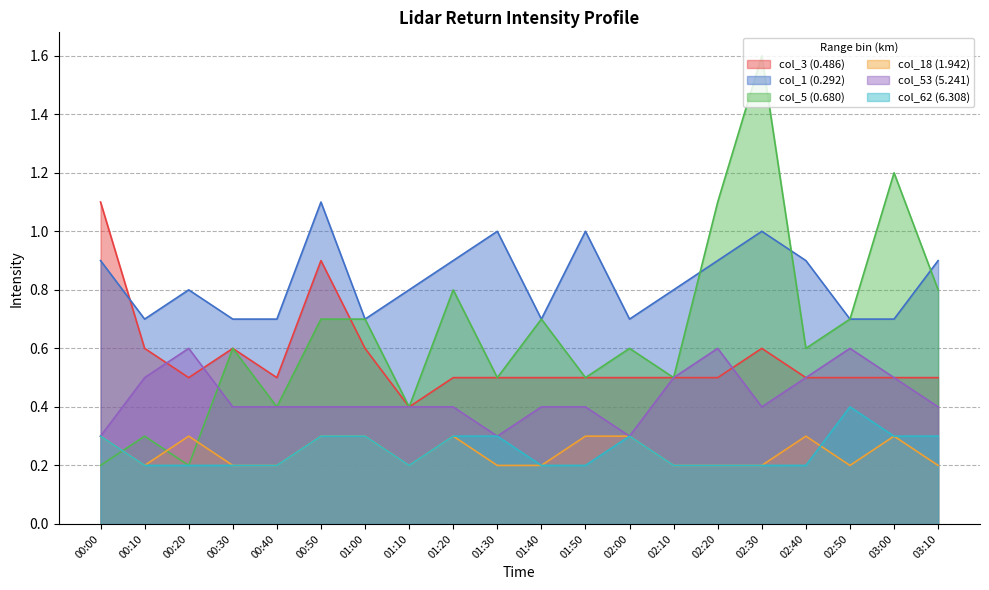

True or false: col_18 (1.942) and col_3 (0.486) intersect in this chart.

False